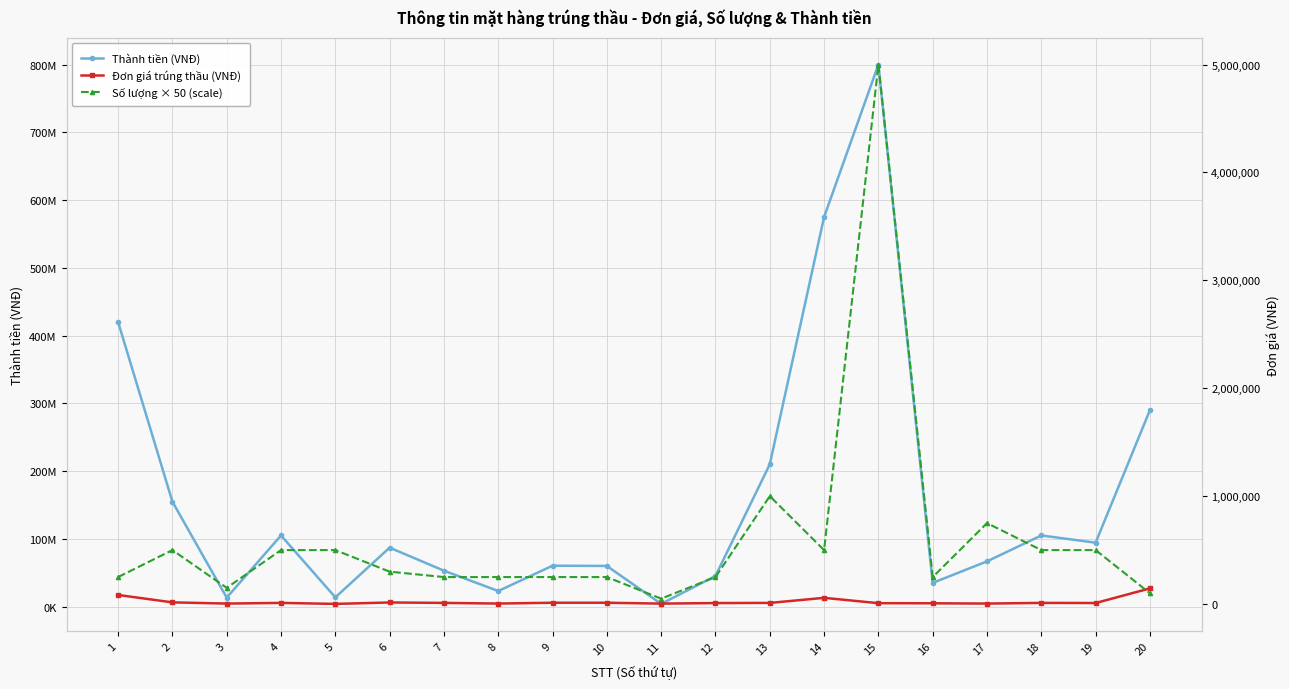

Between 15 and 18, which series saw the biggest shift?

Thành tiền (VNĐ)